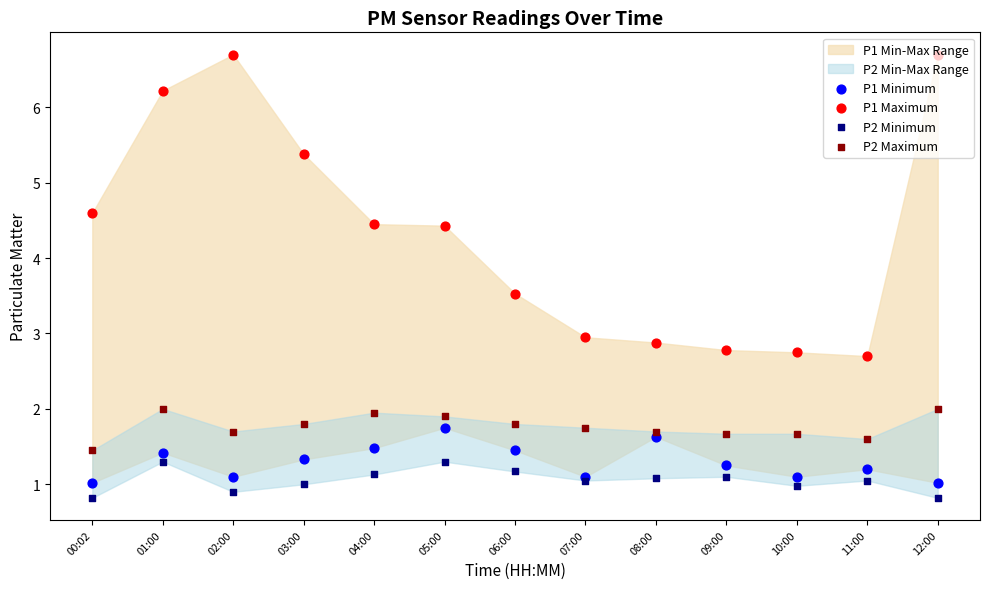

At how many categories does at least one series exceed 1?

13